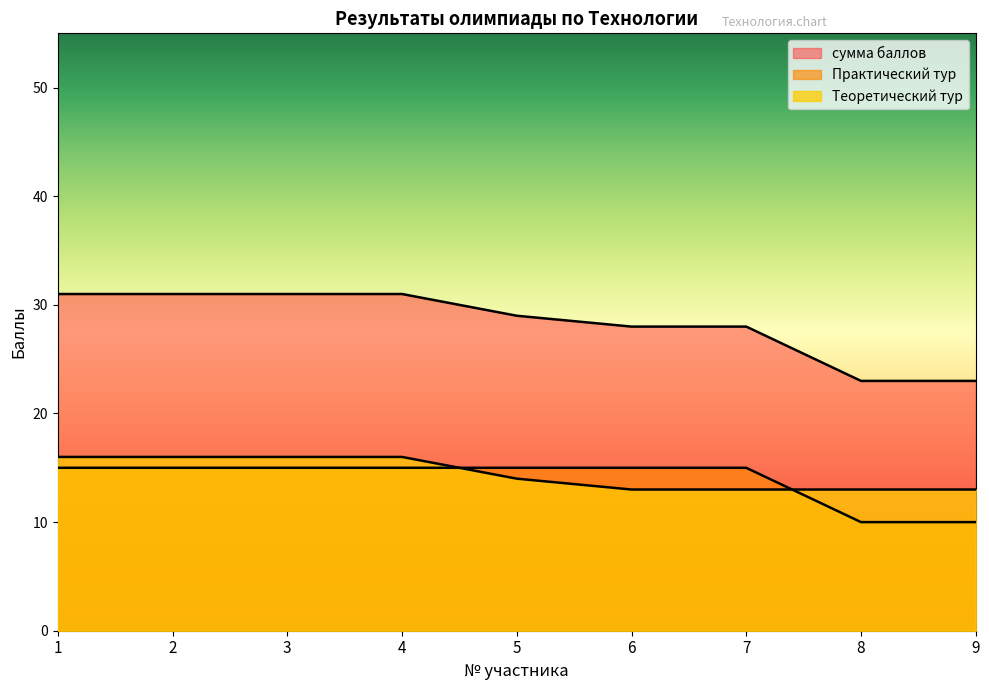

What is the maximum value shown in the chart?

31